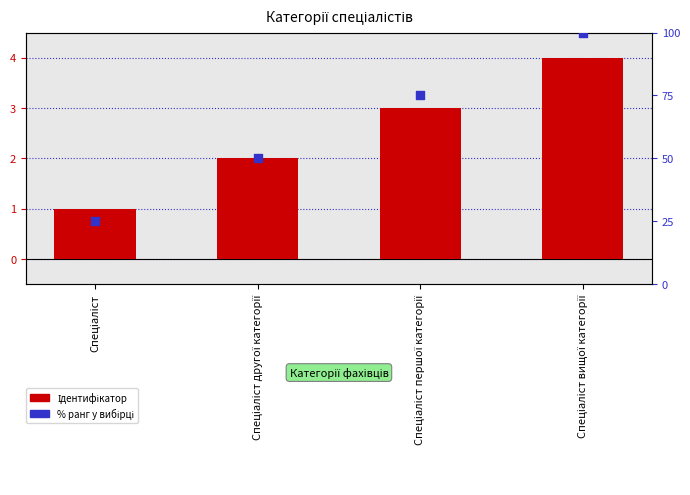

What is the total value across all series at Спеціаліст вищої категорії?

104